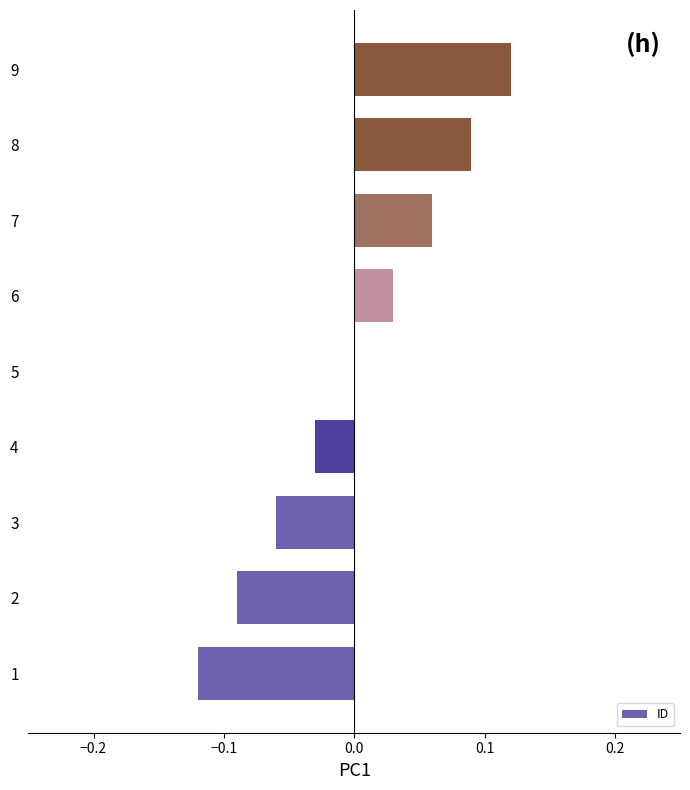

What is the change in value from 4 to 7?

+0.1